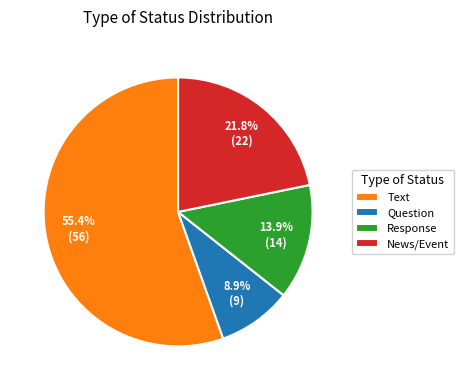

To the nearest percent, what portion does News/Event represent?

22%